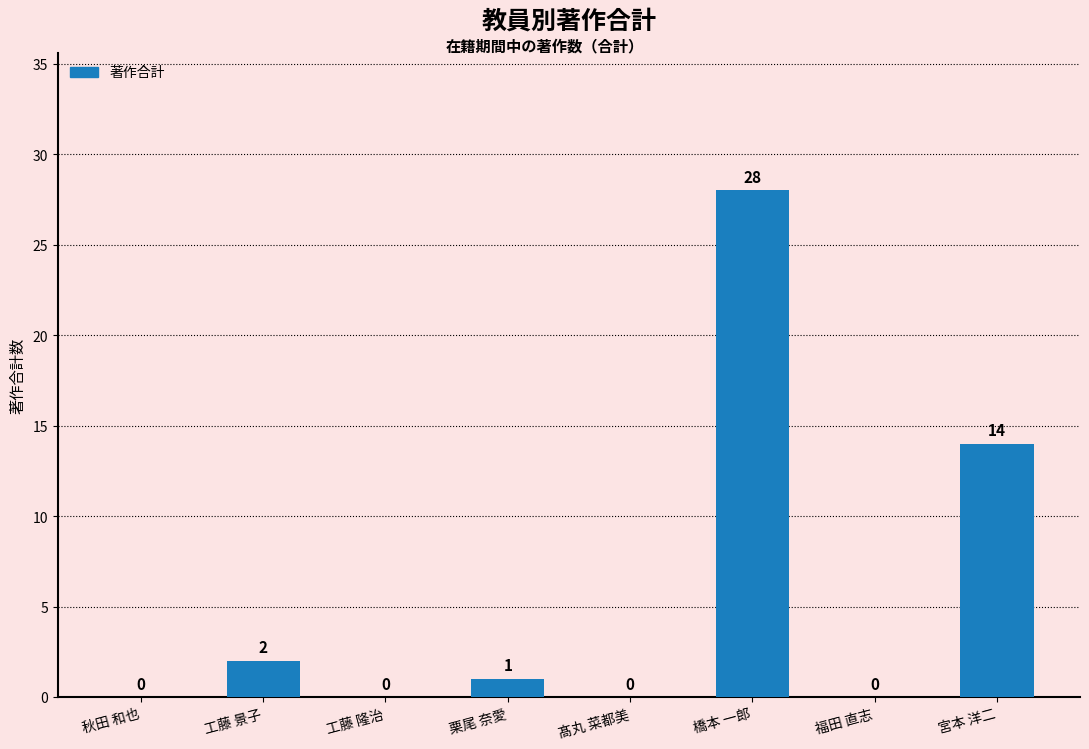

What is the difference between the values at 宮本 洋二 and 福田 直志?

14